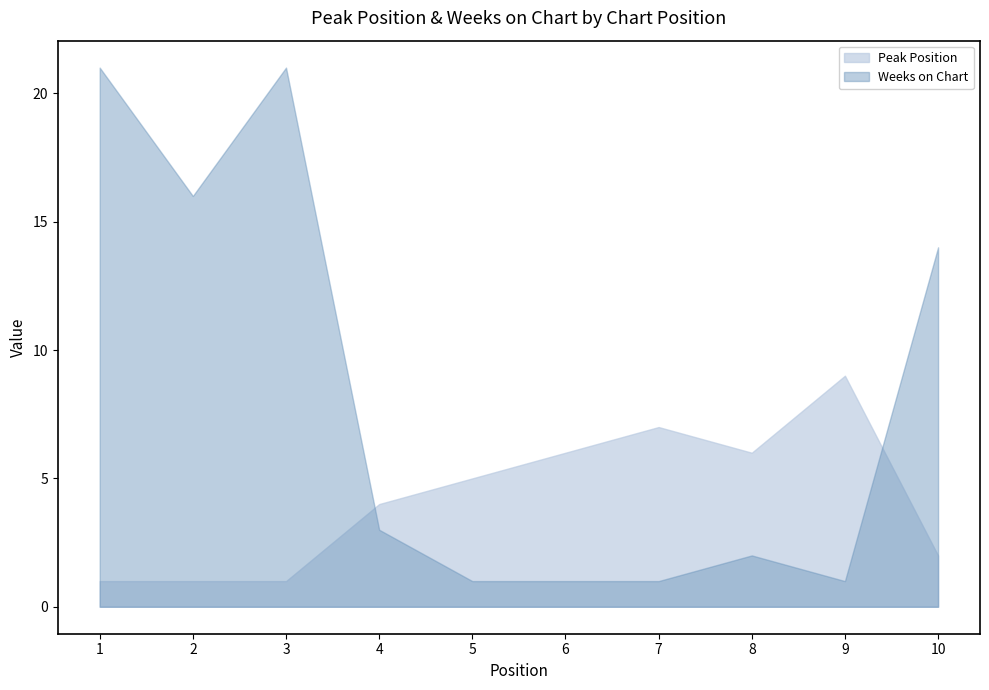

What is the value of the Peak Position point at the 4th from the left?

4